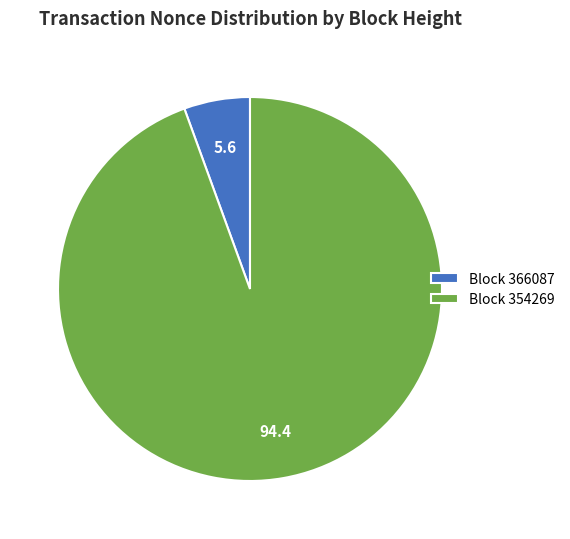

What is the largest slice in the pie chart?

Block 354269